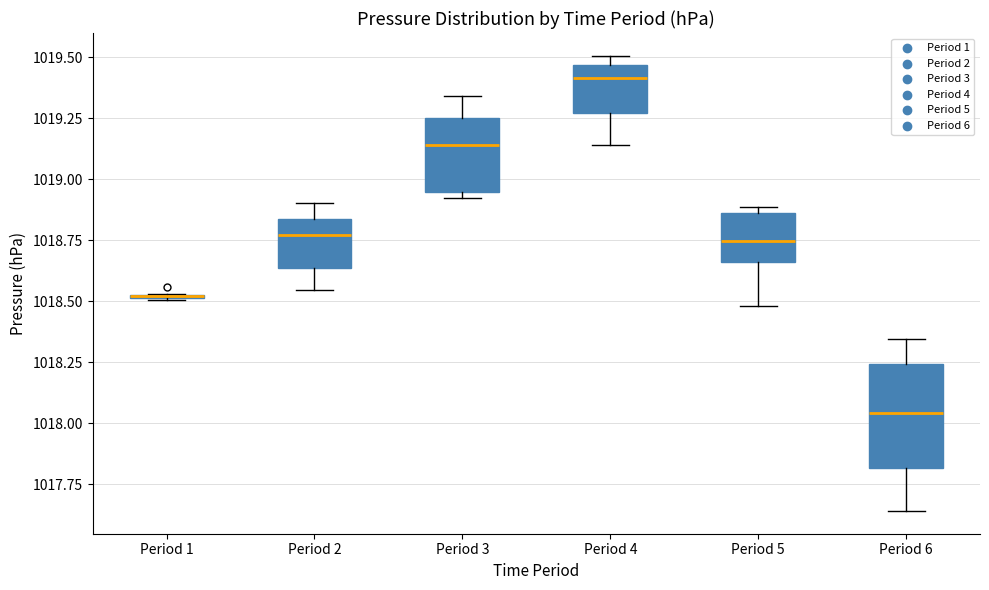

Comparing the boxes themselves (not the whiskers), which one is the tallest?

Period 6